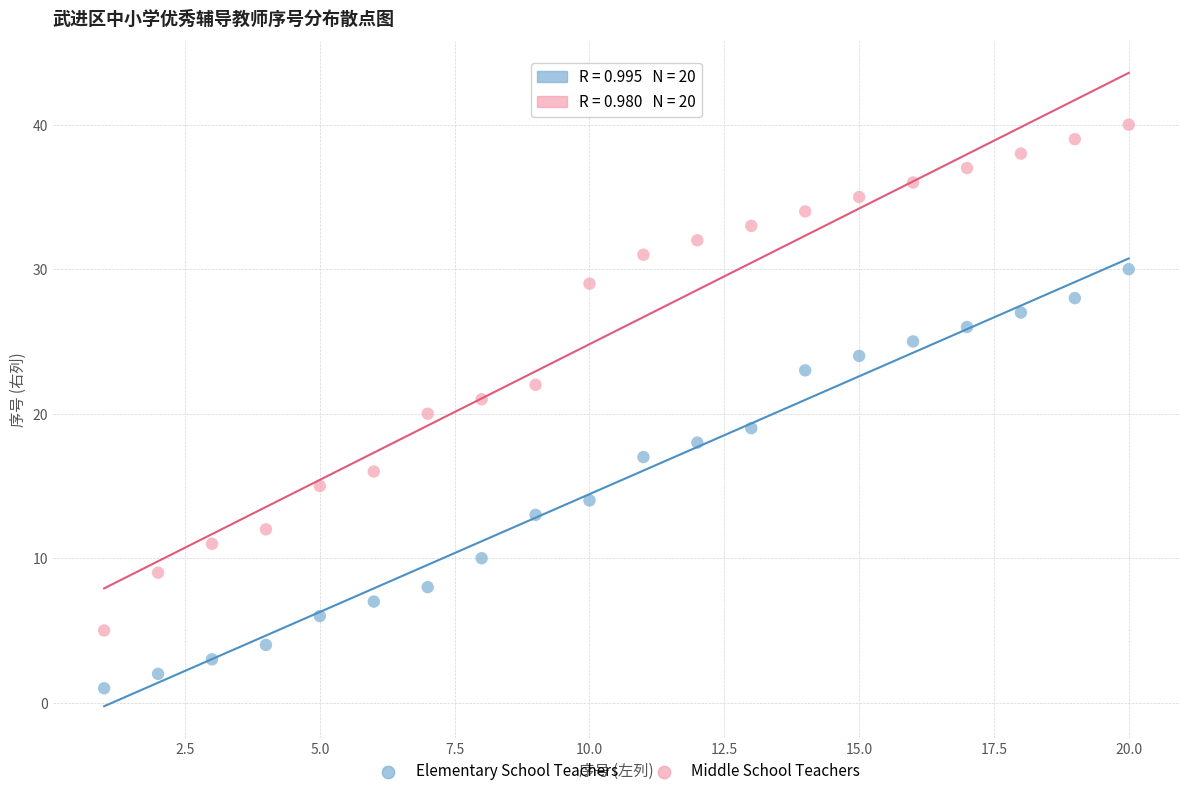

Which series has the widest spread of Y values?

Middle School Teachers